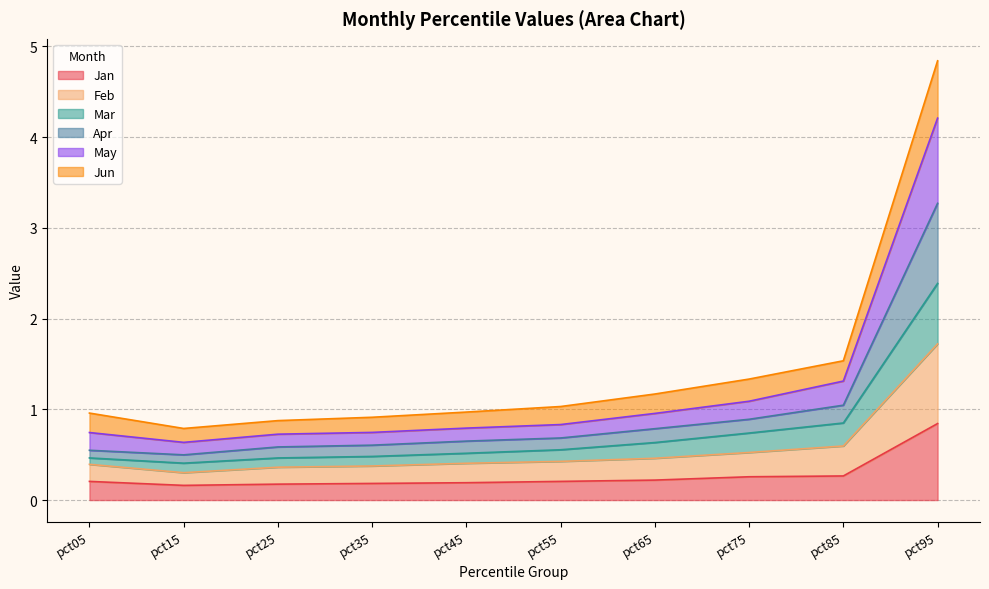

True or false: Mar has more than 2 interior local peaks.

False